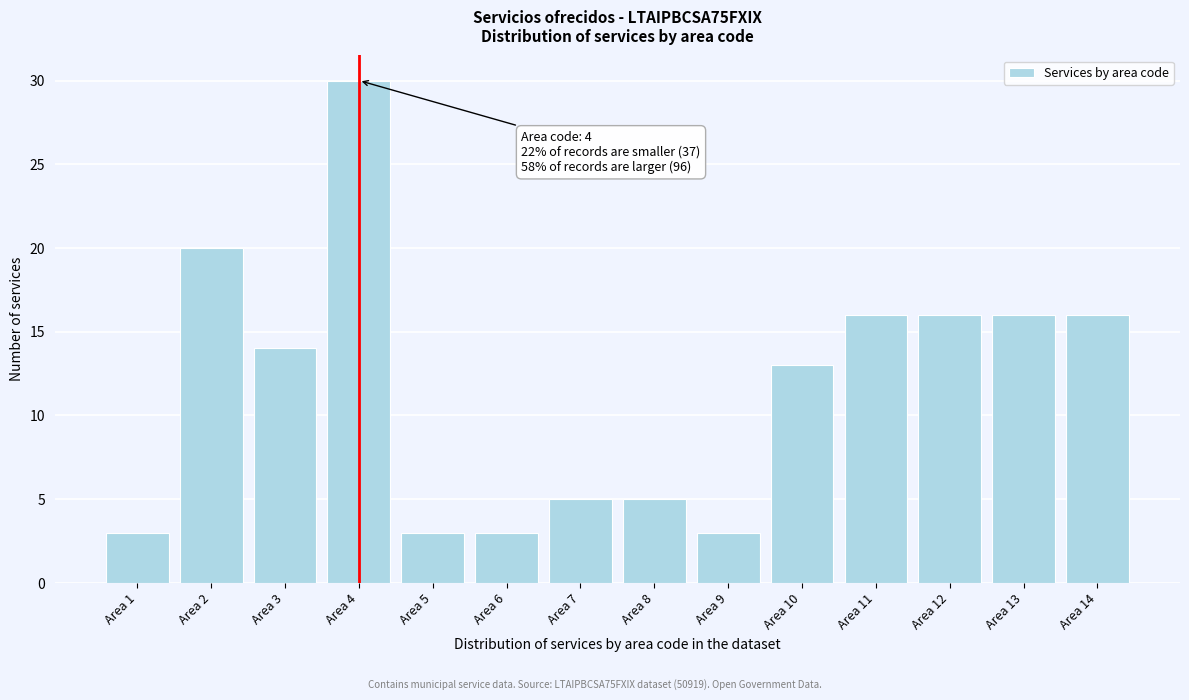

Reading right to left, extract all data points from this chart.

16	16	16	16	13	3	5	5	3	3	30	14	20	3